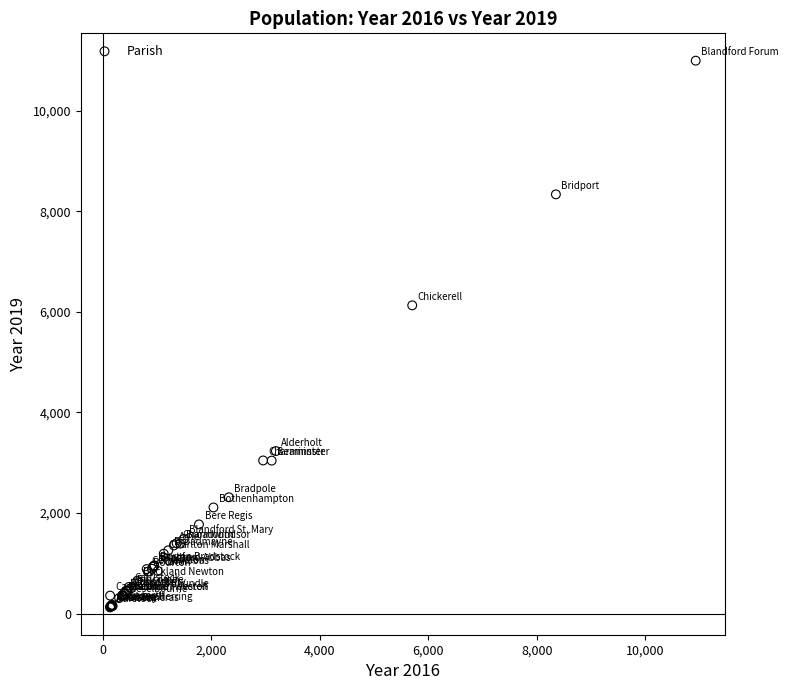

What Y value in the scatter plot is closest to 5559?

6129